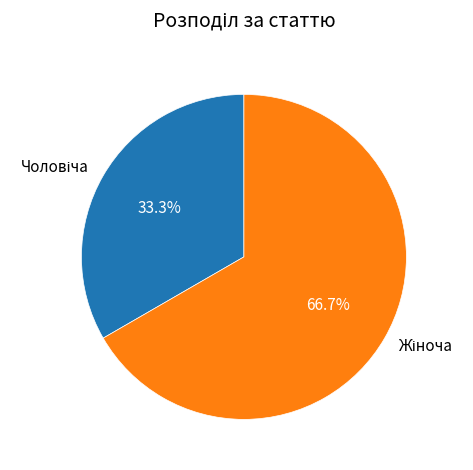

Does any single category account for the majority?

Yes